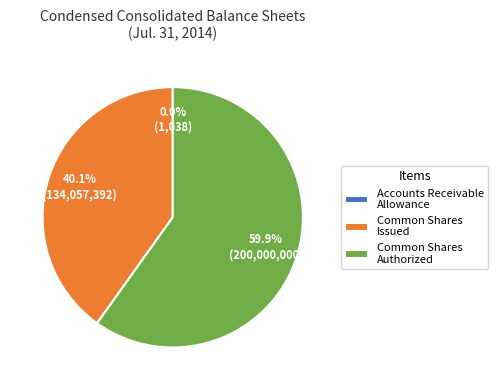

What is the largest slice in the pie chart?

Common Shares Authorized